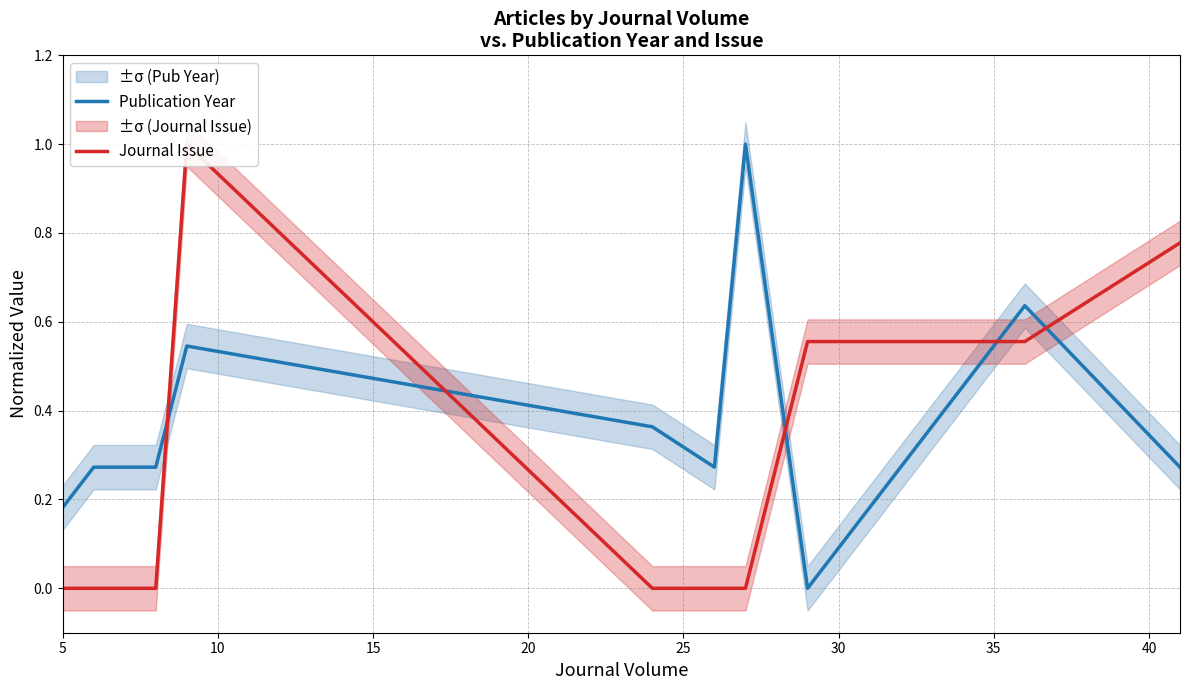

Does the chart display data point markers on the line(s)?

No